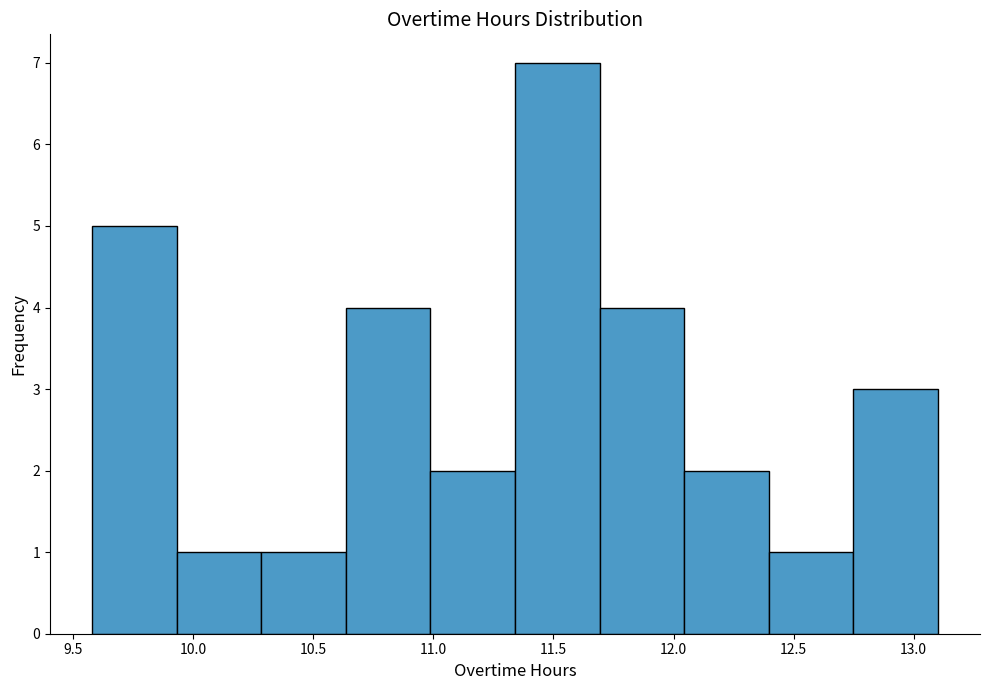

Reading left to right, list every bar in this chart as the range it spans on the x-axis followed by its height. Neither the bar edges nor the heights are printed on the chart, so give them approximately, as read against the axes.

9.60 to 9.95: 5
9.95 to 10.30: 1
10.30 to 10.65: 1
10.65 to 11.00: 4
11.00 to 11.35: 2
11.35 to 11.70: 7
11.70 to 12.05: 4
12.05 to 12.40: 2
12.40 to 12.75: 1
12.75 to 13.10: 3